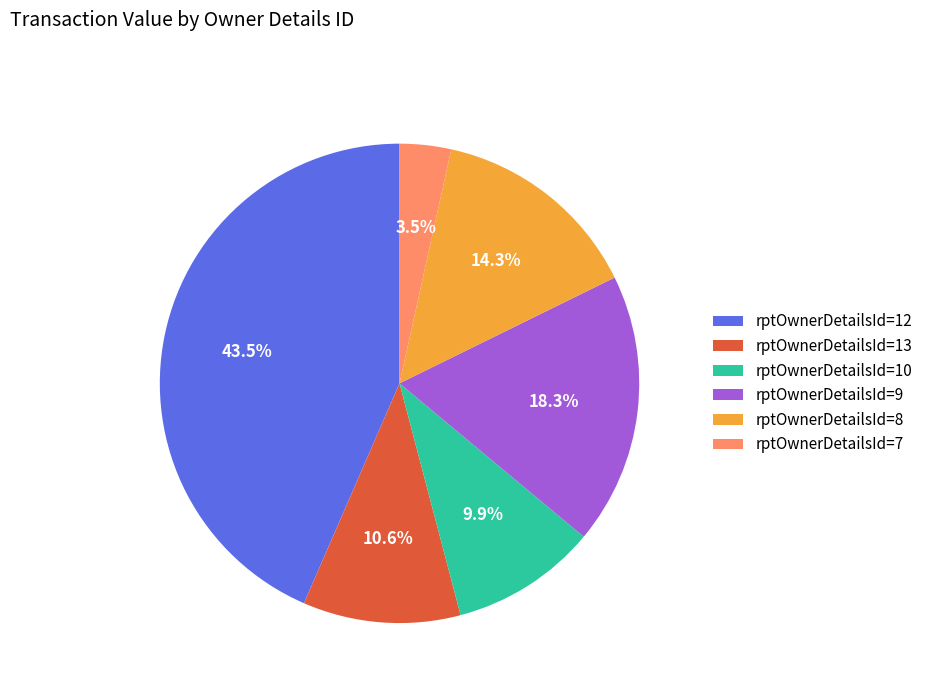

What is the smallest slice in the pie chart?

rptOwnerDetailsId=7